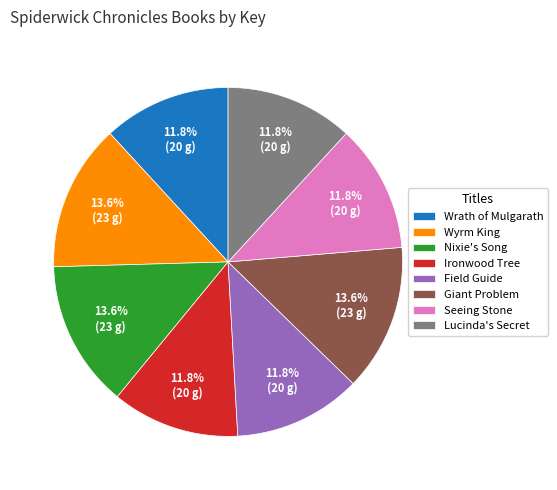

How many slices are in this pie chart?

8